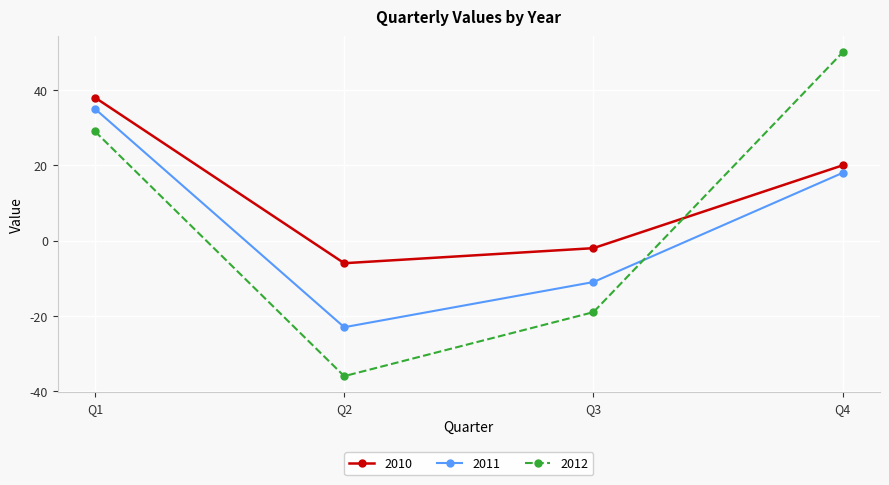

At how many categories does at least one series exceed 6?

2